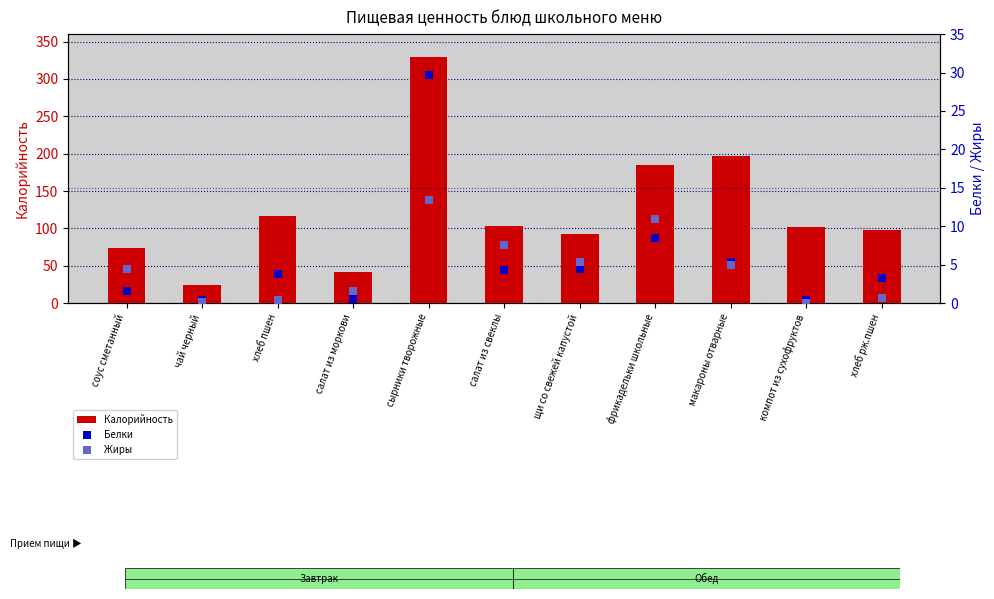

Which series reaches the maximum Y coordinate?

Калорийность